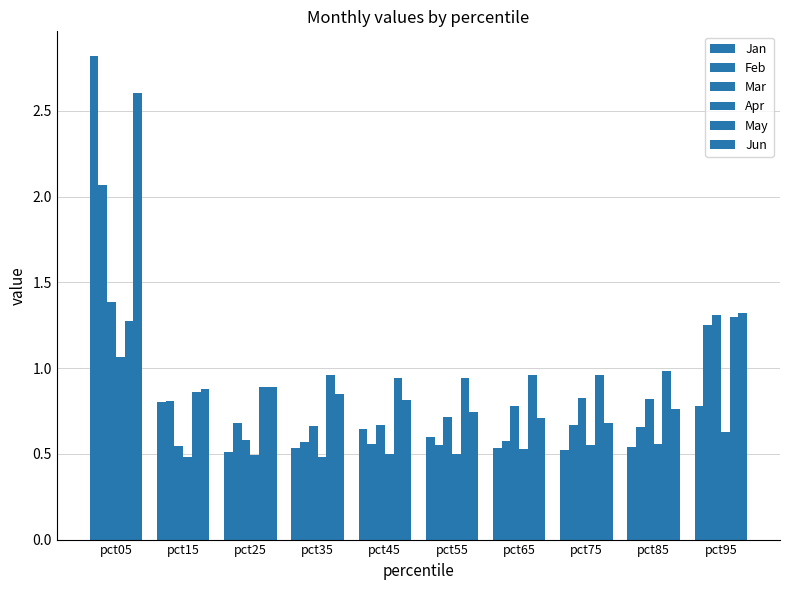

How many groups of bars are there?

10